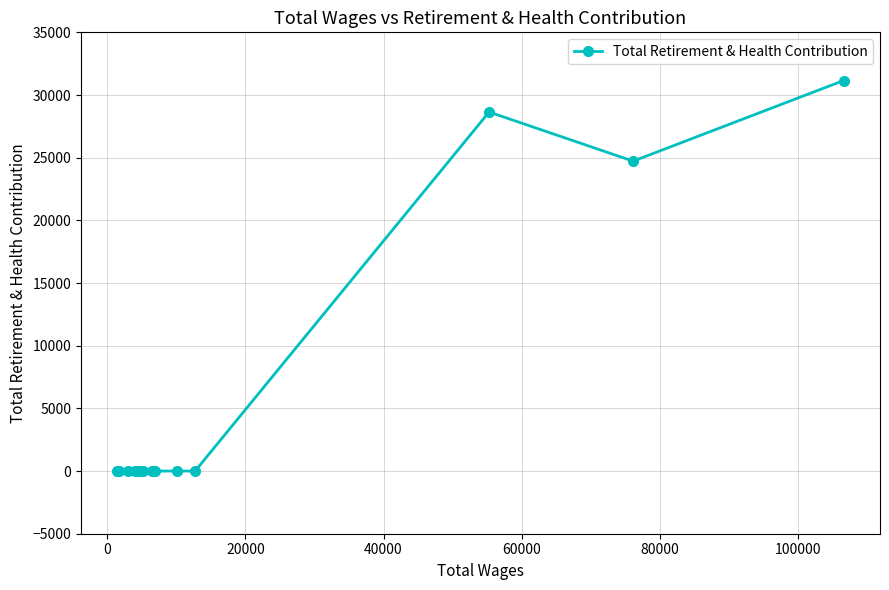

How many points are higher than both their immediate neighbors (excluding endpoints)?

1